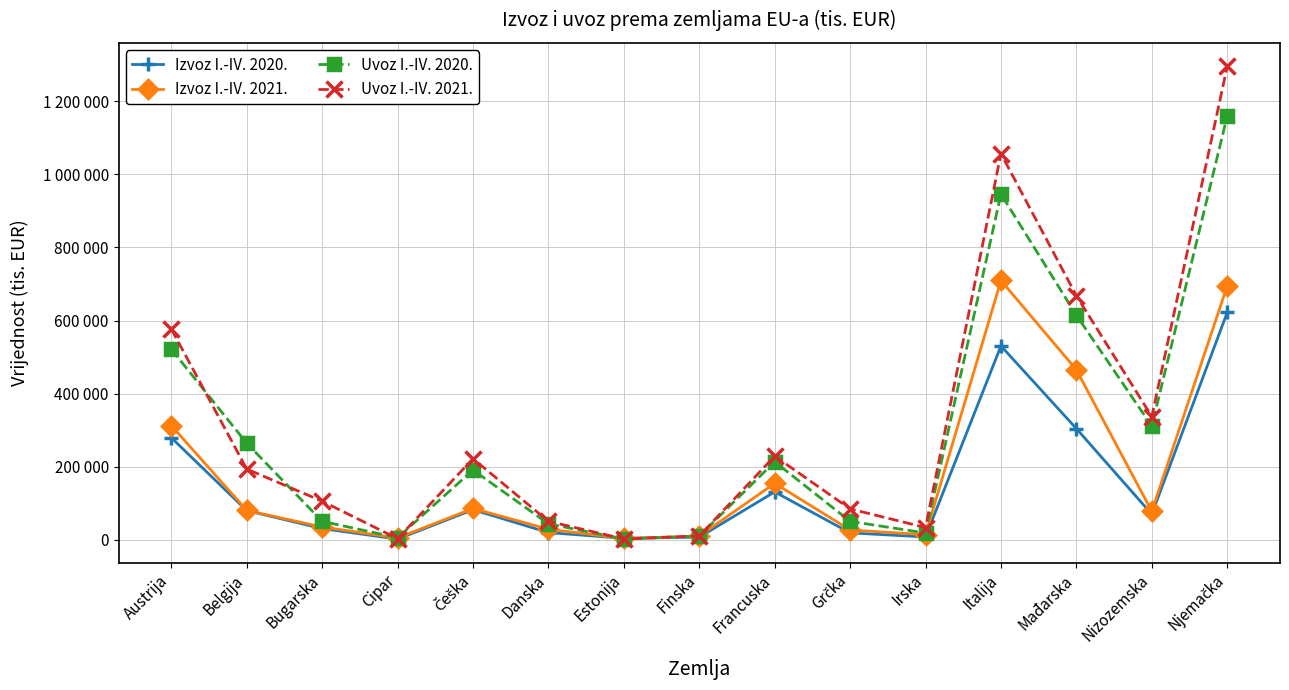

How many intersections are there between Uvoz I.-IV. 2020. and Izvoz I.-IV. 2021.?

2